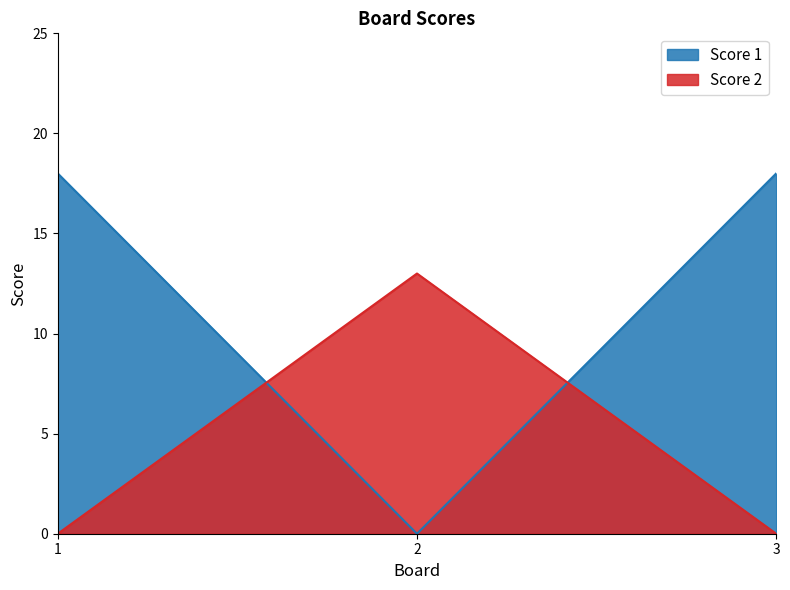

How many series are shown in this chart?

2